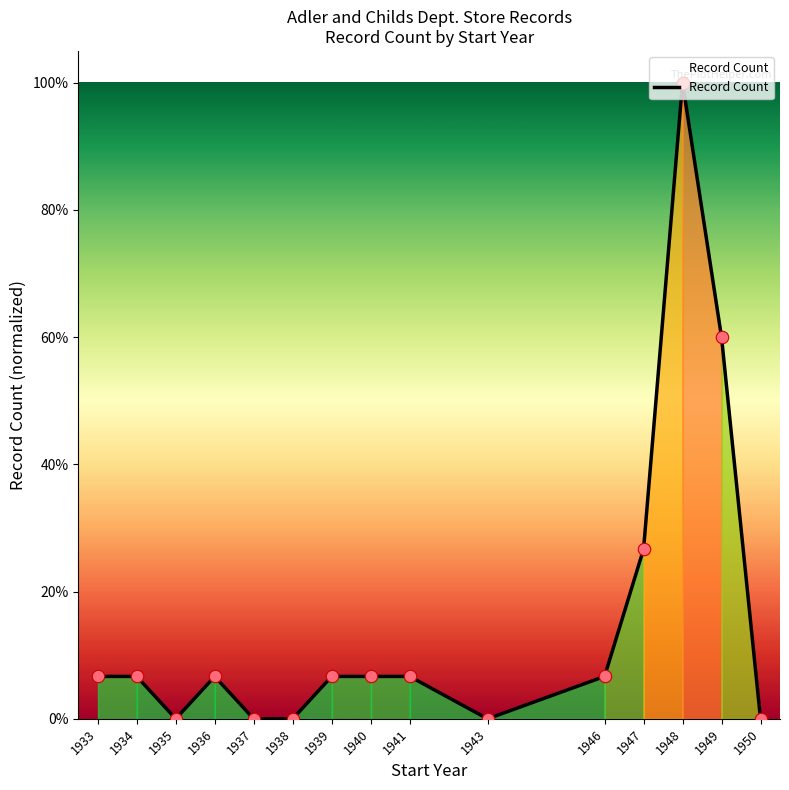

Between 1938 and 1947, which is larger?

1947